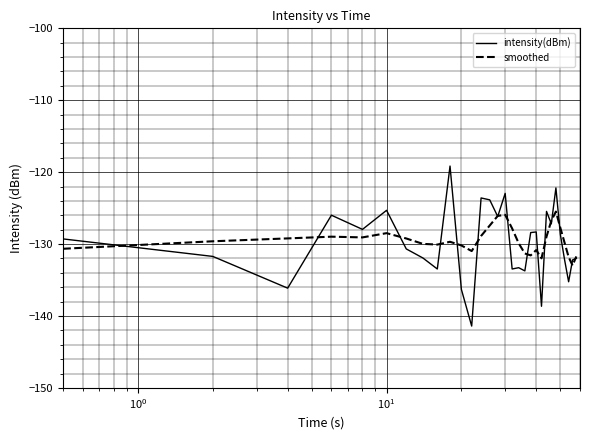

What is the lowest value of the smoothed series?

-133.0